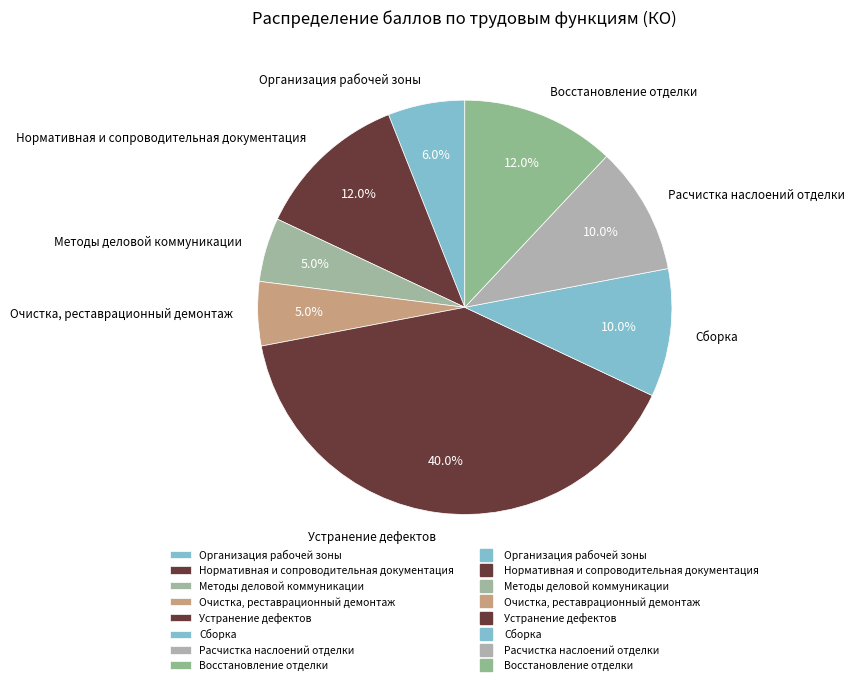

True or false: Устранение дефектов accounts for 50% of the total.

False